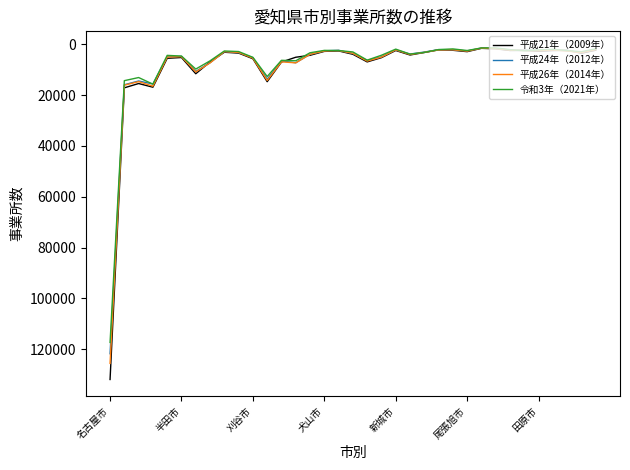

What is the maximum value shown in the chart?

131927